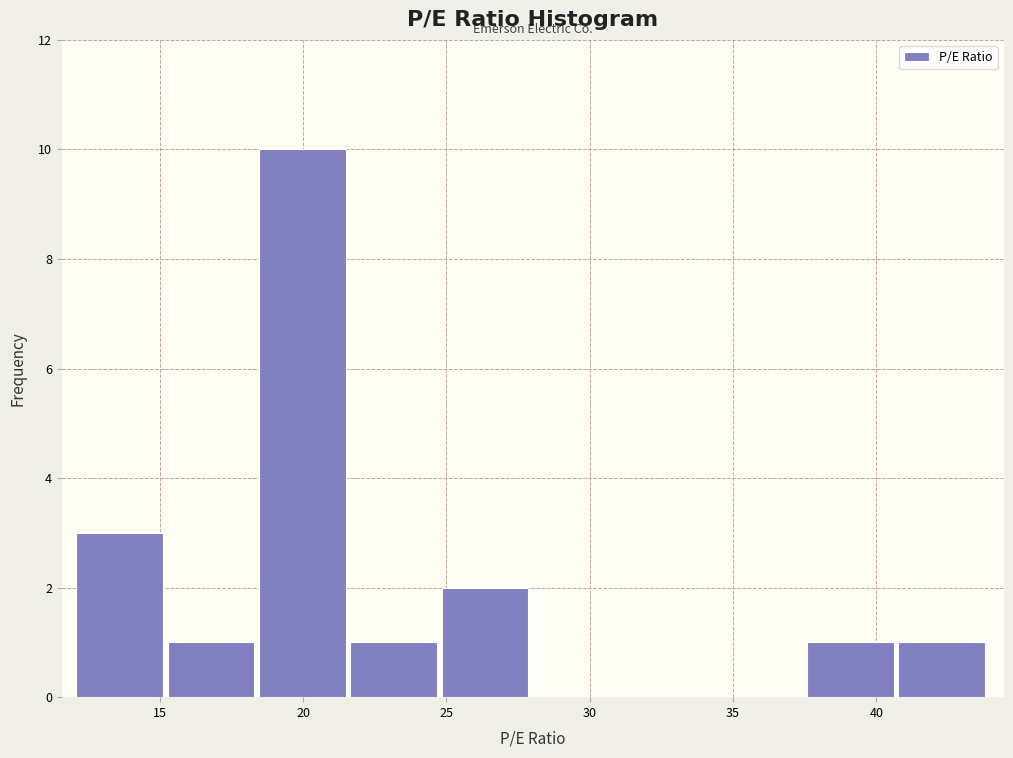

Reading left to right, list every bar in this chart as the range it spans on the x-axis followed by its height. Neither the bar edges nor the heights are printed on the chart, so give them approximately, as read against the axes.

12.0 to 15.5: 3
15.5 to 18.5: 1
18.5 to 21.5: 10
21.5 to 25.0: 1
25.0 to 28.0: 2
28.0 to 31.0: 0
31.0 to 34.5: 0
34.5 to 37.5: 0
37.5 to 41.0: 1
41.0 to 44.0: 1